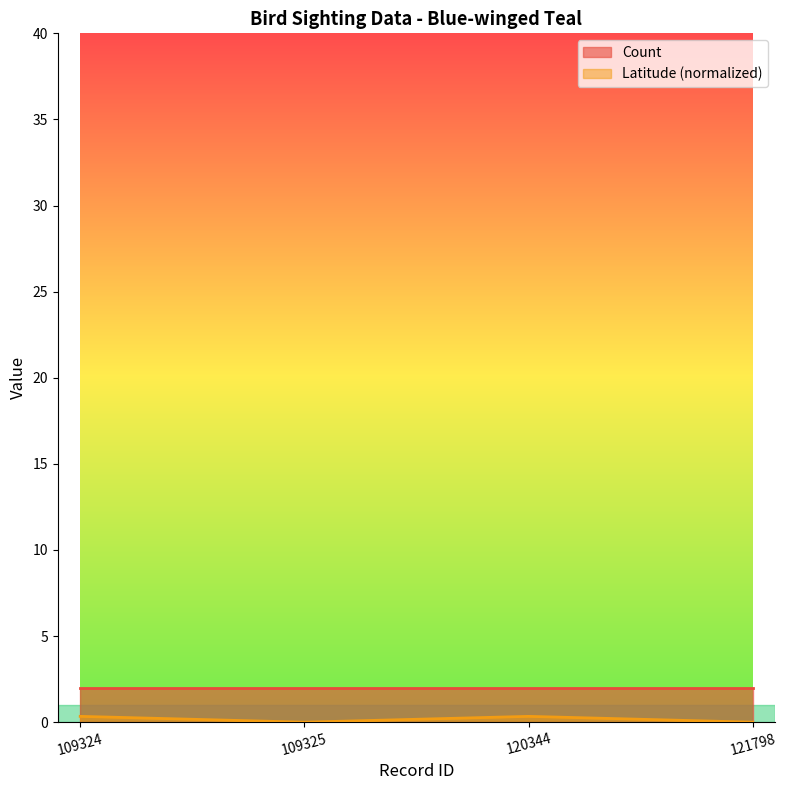

What is the maximum value shown in the chart?

2.0